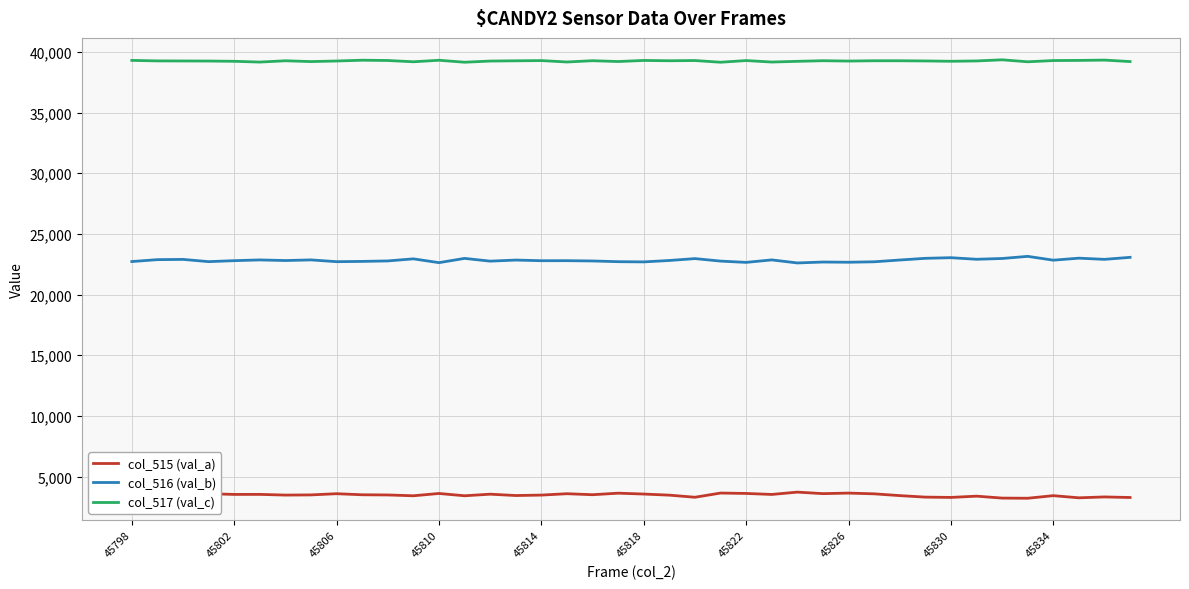

What is the difference between the maximum and minimum values in the col_515 (val_a) series?

505